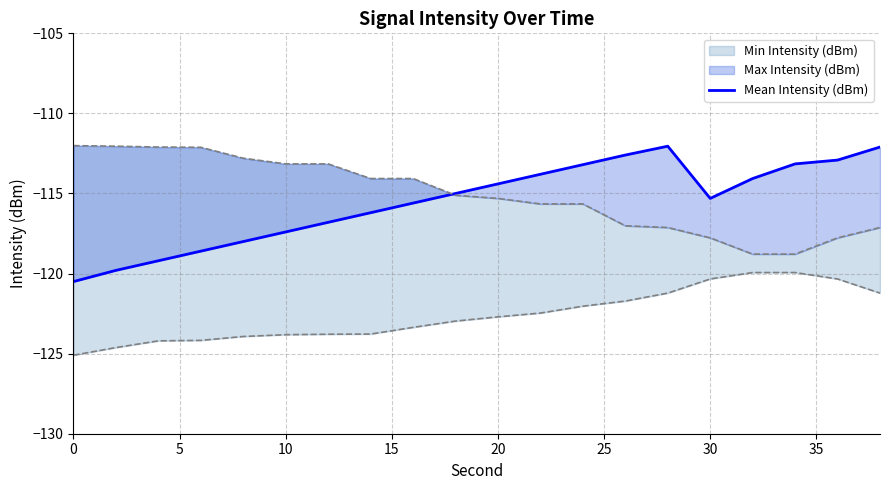

How many lines are shown in the chart?

1